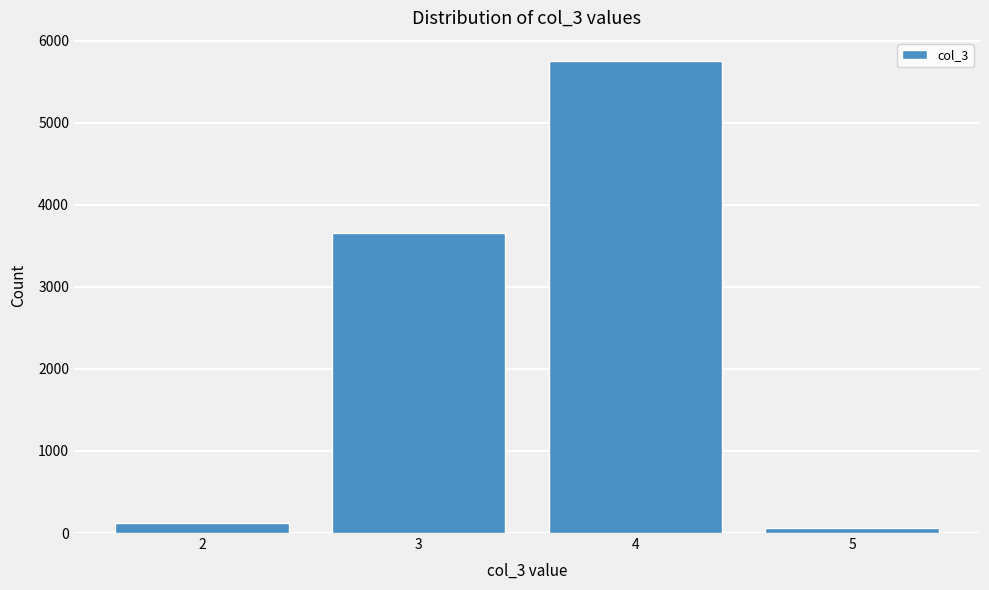

Reading right to left, what are all the values shown in this chart?

60	5746	3651	120